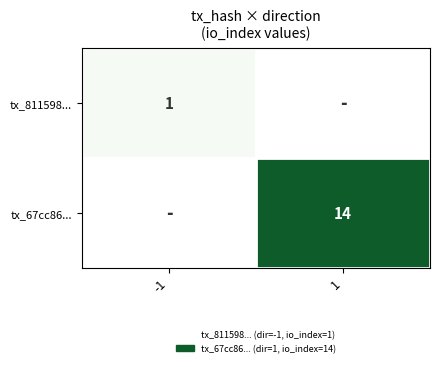

The tx_811598... series shows 1 at -1. True or false?

True